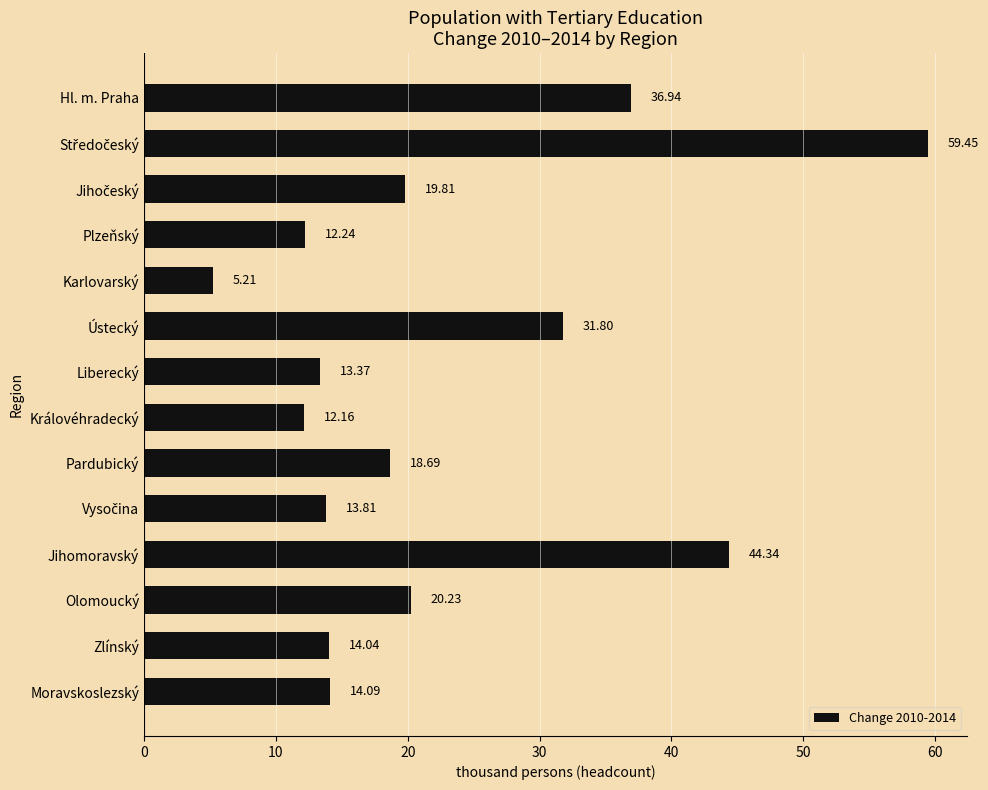

At which label is the value closest to 32?

Ústecký